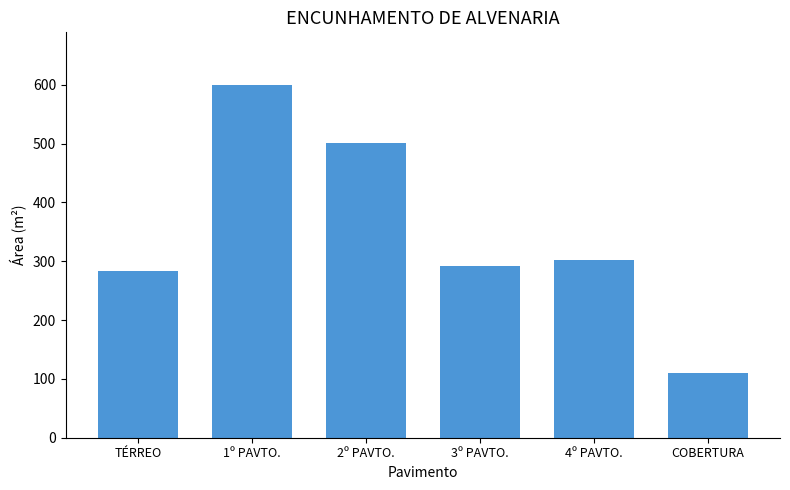

The value at TÉRREO is 427.4. True or false?

False